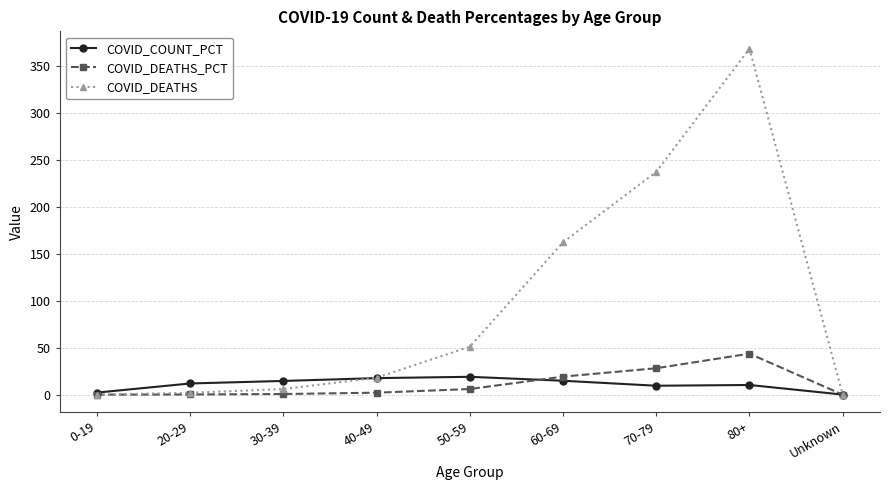

What is the sum of the COVID_DEATHS values at Unknown and 30-39?

6.0